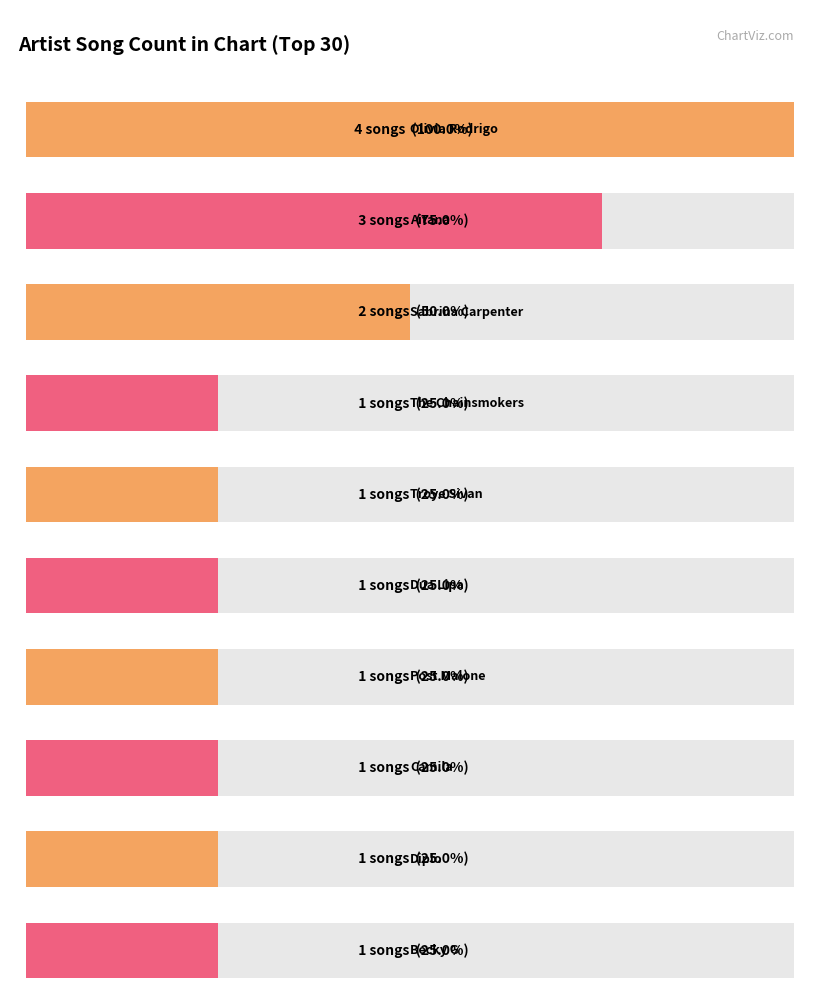

What is the minimum value shown in the chart?

1